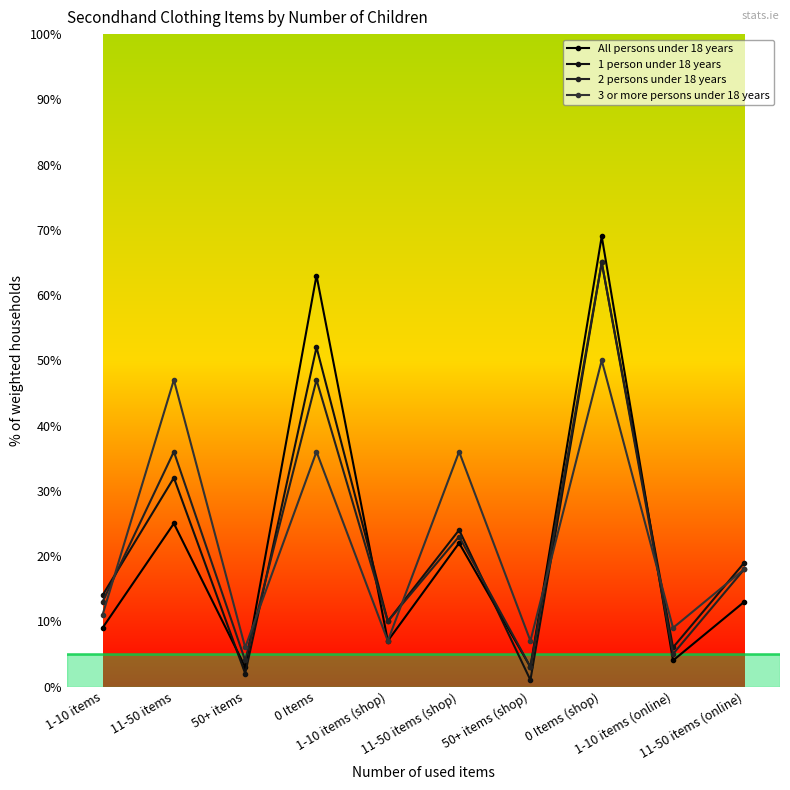

List the labels in order of 1 person under 18 years value, smallest first.

50+ items (shop), 50+ items, 1-10 items (online), 1-10 items (shop), 1-10 items, 11-50 items (online), 11-50 items (shop), 11-50 items, 0 Items, 0 Items (shop)